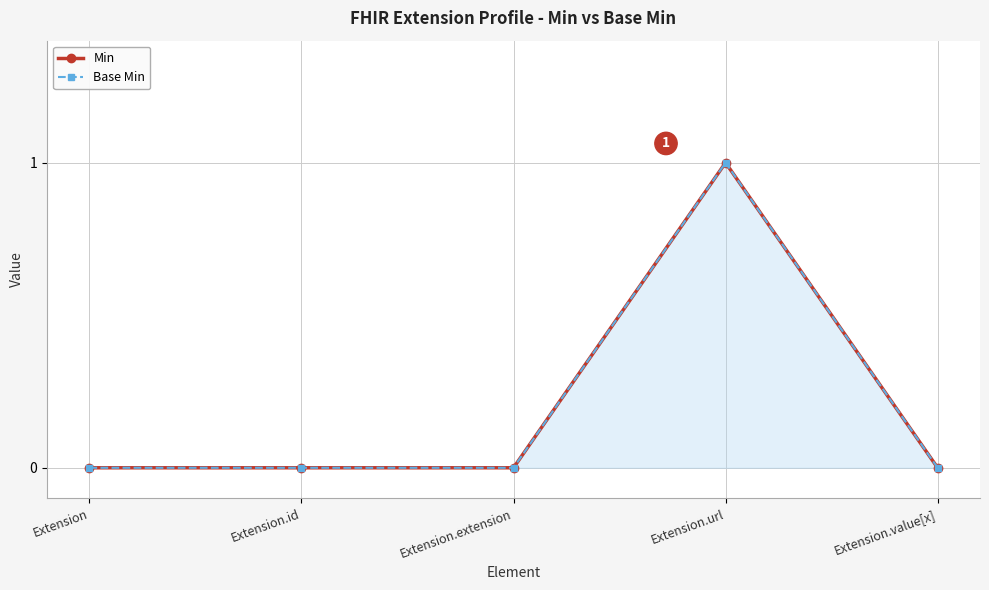

Which category has the highest value across all series?

Extension.url